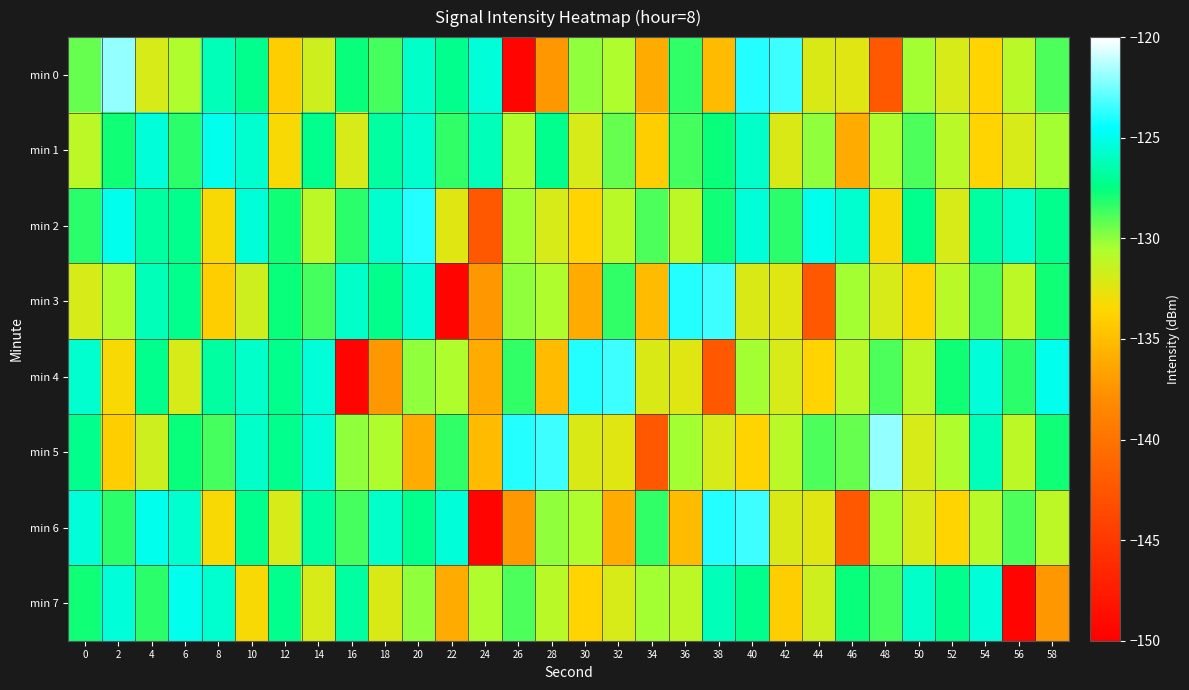

Reading left to right, what are all the values shown in this chart?

min 0: 0=-129.3	2=-122.0	4=-132.0	6=-130.6	8=-126.2	10=-127.1	12=-134.0	14=-131.7	16=-127.6	18=-128.8	20=-125.8	22=-127.2	24=-125.5	26=-149.6	28=-137.3	30=-130.0	32=-130.6	34=-136.1	36=-128.3	38=-135.1	40=-124.0	42=-123.5	44=-132.1	46=-132.3	48=-142.3	50=-130.4	52=-132.0	54=-133.6	56=-131.0	58=-128.8
min 1: 0=-131.1	2=-127.8	4=-125.4	6=-128.2	8=-125.0	10=-125.6	12=-133.3	14=-127.2	16=-132.1	18=-126.7	20=-125.6	22=-128.3	24=-126.2	26=-130.6	28=-127.1	30=-132.0	32=-129.3	34=-134.0	36=-128.8	38=-127.6	40=-125.8	42=-132.1	44=-130.0	46=-136.1	48=-130.6	50=-128.8	52=-131.0	54=-133.6	56=-132.0	58=-130.4
min 2: 0=-128.2	2=-125.0	4=-126.7	6=-127.2	8=-133.3	10=-125.4	12=-127.8	14=-131.1	16=-128.2	18=-125.6	20=-124.0	22=-132.3	24=-142.3	26=-130.4	28=-132.0	30=-133.6	32=-131.0	34=-128.8	36=-131.1	38=-127.8	40=-125.4	42=-128.2	44=-125.0	46=-125.6	48=-133.3	50=-127.2	52=-132.1	54=-126.7	56=-125.8	58=-127.2
min 3: 0=-132.0	2=-130.6	4=-126.2	6=-127.1	8=-134.0	10=-131.7	12=-127.6	14=-128.8	16=-125.8	18=-127.2	20=-125.5	22=-149.6	24=-137.3	26=-130.0	28=-130.6	30=-136.1	32=-128.3	34=-135.1	36=-124.0	38=-123.5	40=-132.1	42=-132.3	44=-142.3	46=-130.4	48=-132.0	50=-133.6	52=-131.0	54=-128.8	56=-131.1	58=-127.8
min 4: 0=-125.6	2=-133.3	4=-127.2	6=-132.1	8=-126.7	10=-125.8	12=-127.2	14=-125.5	16=-149.6	18=-137.3	20=-130.0	22=-130.6	24=-136.1	26=-128.3	28=-135.1	30=-124.0	32=-123.5	34=-132.1	36=-132.3	38=-142.3	40=-130.4	42=-132.0	44=-133.6	46=-131.0	48=-128.8	50=-131.1	52=-127.8	54=-125.4	56=-128.2	58=-125.0
min 5: 0=-127.1	2=-134.0	4=-131.7	6=-127.6	8=-128.8	10=-125.8	12=-127.2	14=-125.5	16=-130.0	18=-130.6	20=-136.1	22=-128.3	24=-135.1	26=-124.0	28=-123.5	30=-132.1	32=-132.3	34=-142.3	36=-130.4	38=-132.0	40=-133.6	42=-131.0	44=-128.8	46=-129.3	48=-122.0	50=-132.0	52=-130.6	54=-126.2	56=-131.1	58=-127.8
min 6: 0=-125.4	2=-128.2	4=-125.0	6=-125.6	8=-133.3	10=-127.2	12=-132.1	14=-126.7	16=-128.8	18=-125.8	20=-127.2	22=-125.5	24=-149.6	26=-137.3	28=-130.0	30=-130.6	32=-136.1	34=-128.3	36=-135.1	38=-124.0	40=-123.5	42=-132.1	44=-132.3	46=-142.3	48=-130.4	50=-132.0	52=-133.6	54=-131.0	56=-128.8	58=-131.1
min 7: 0=-127.8	2=-125.4	4=-128.2	6=-125.0	8=-125.6	10=-133.3	12=-127.2	14=-132.1	16=-126.7	18=-132.1	20=-130.0	22=-136.1	24=-130.6	26=-128.8	28=-131.0	30=-133.6	32=-132.0	34=-130.4	36=-131.1	38=-126.2	40=-127.1	42=-134.0	44=-131.7	46=-127.6	48=-128.8	50=-125.8	52=-127.2	54=-125.5	56=-149.6	58=-137.3